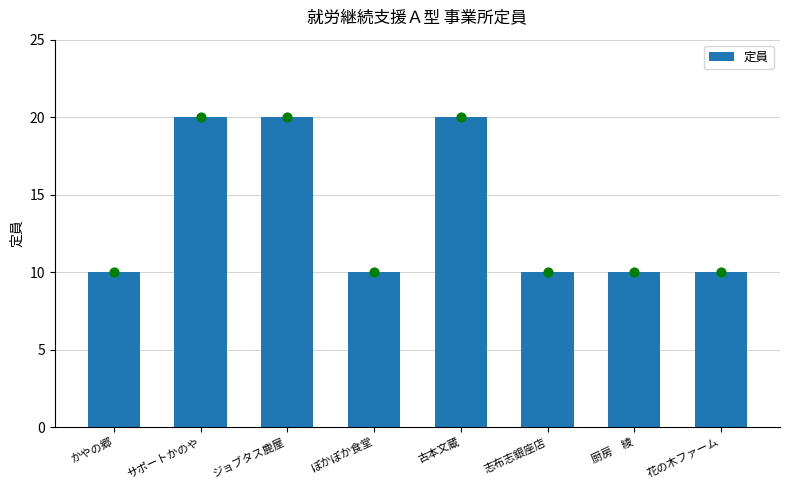

Between ぽかぽか食堂 and 志布志銀座店, which is larger?

ぽかぽか食堂